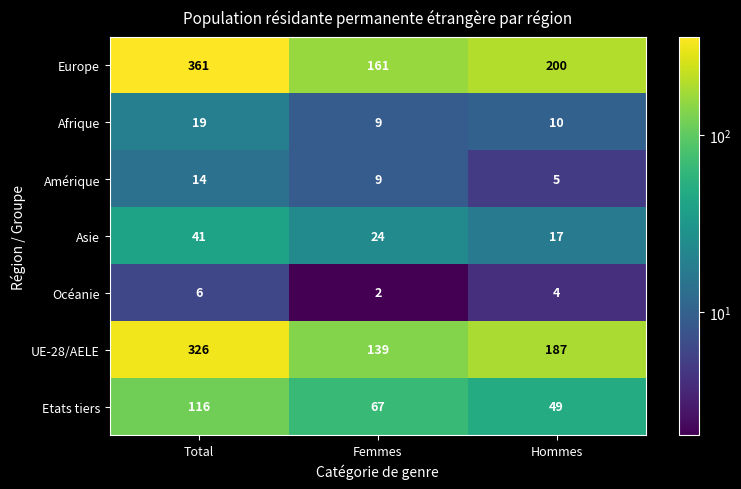

Is it true that Europe equals 246 at Femmes?

False